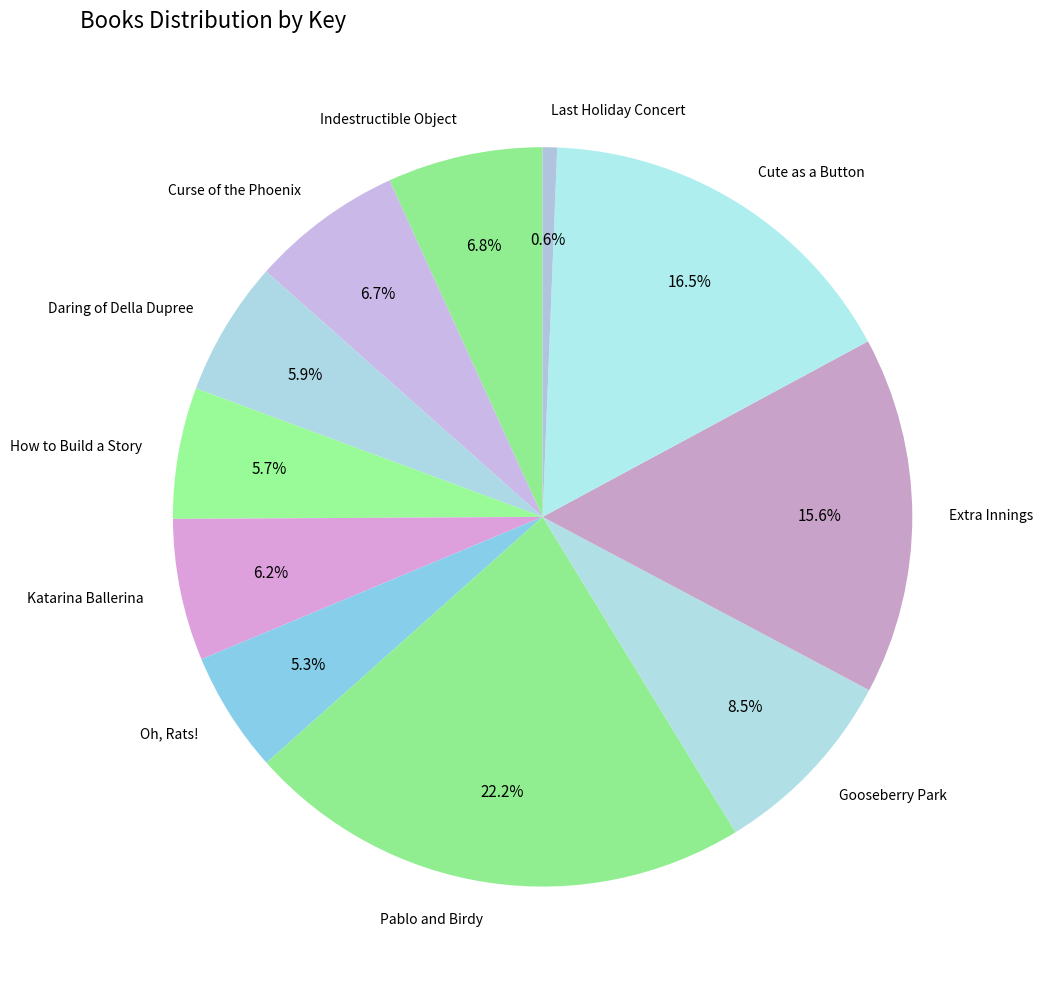

What is the ratio of the value at How to Build a Story to the value at Extra Innings?

0.4